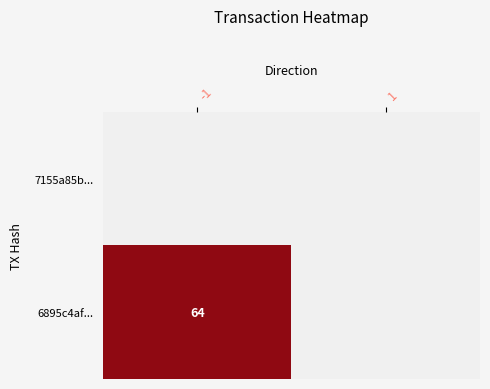

List the labels in order of 6895c4af... value, smallest first.

-1, 1